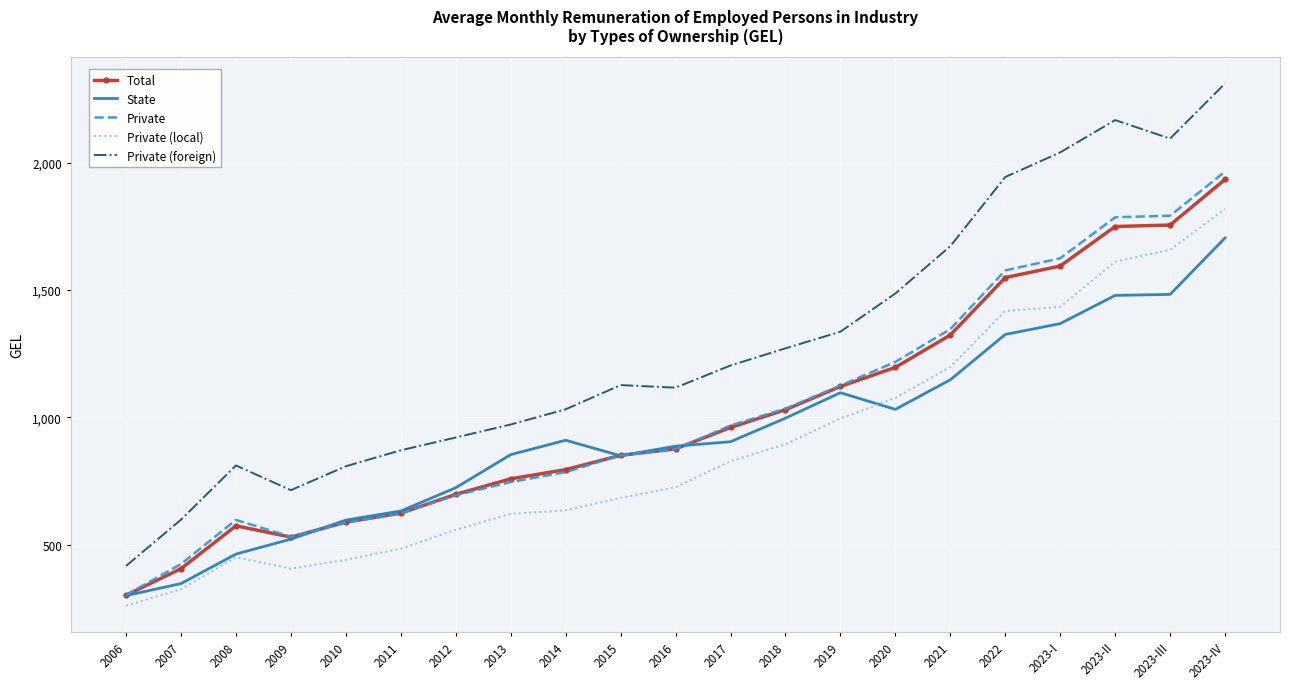

True or false: Private has a value of 302.2 at 2006.

True